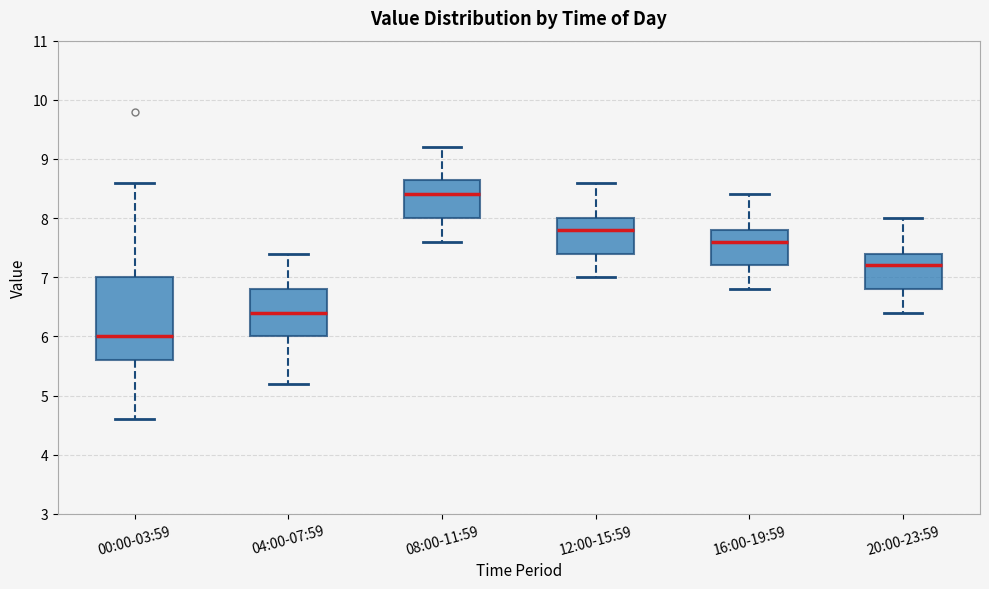

Comparing the boxes themselves (not the whiskers), which one is the tallest?

00:00-03:59